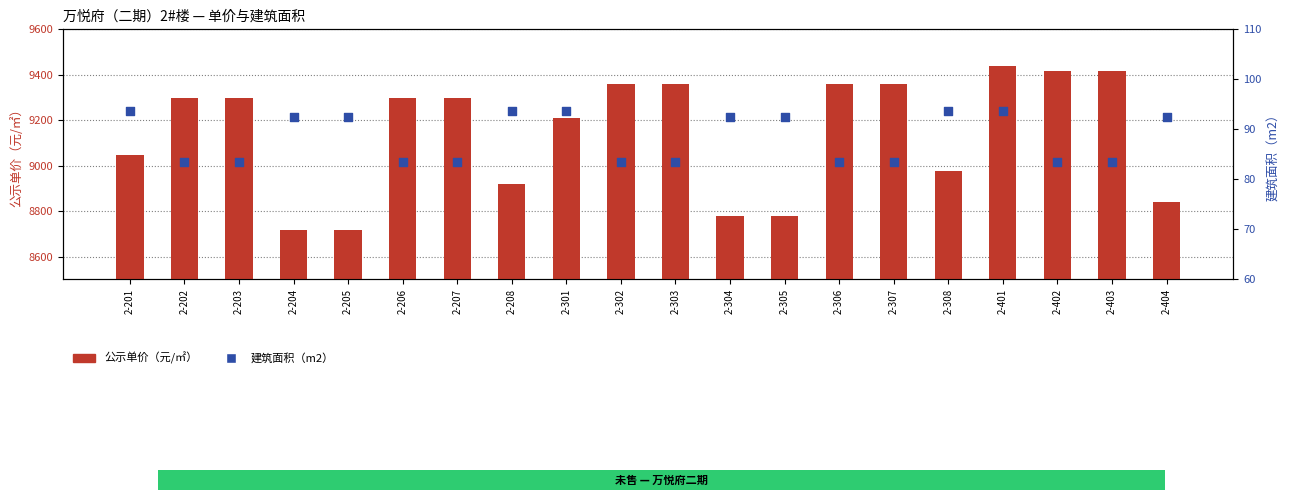

At which category is the sum across all series the highest?

2-401